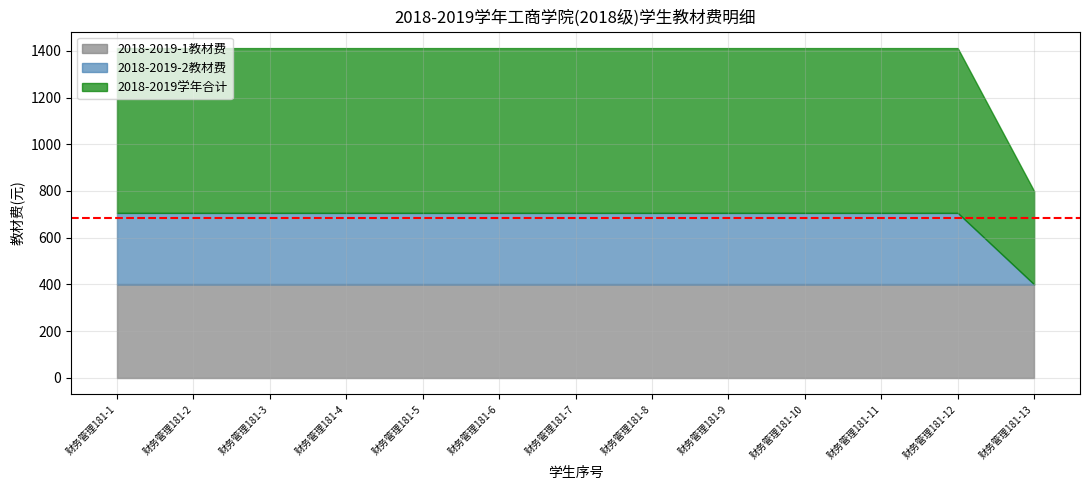

The value of 2018-2019-2教材费 at 财务管理181-13 is 0.0. True or false?

True